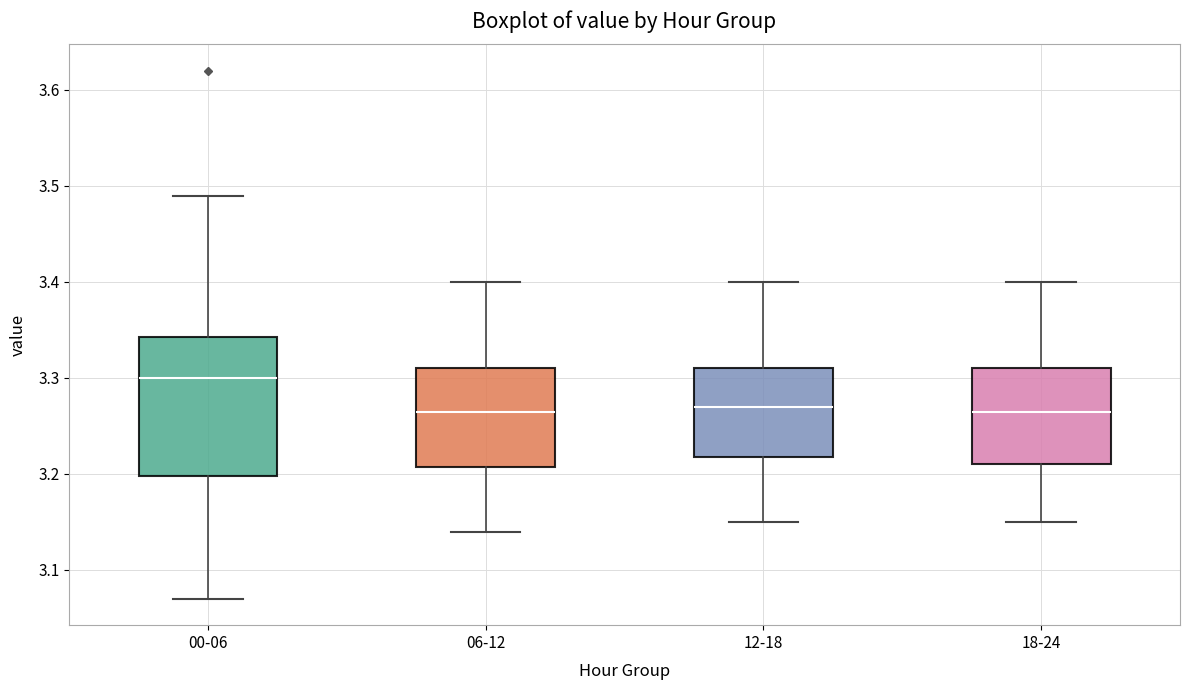

Which box's median line is the highest?

00-06